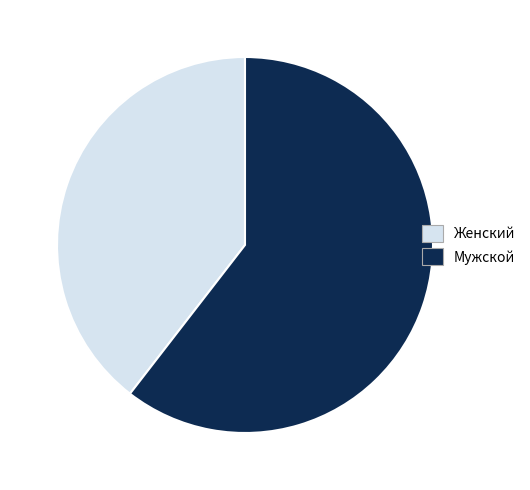

Is the sum of Мужской and Женский greater than half?

Yes